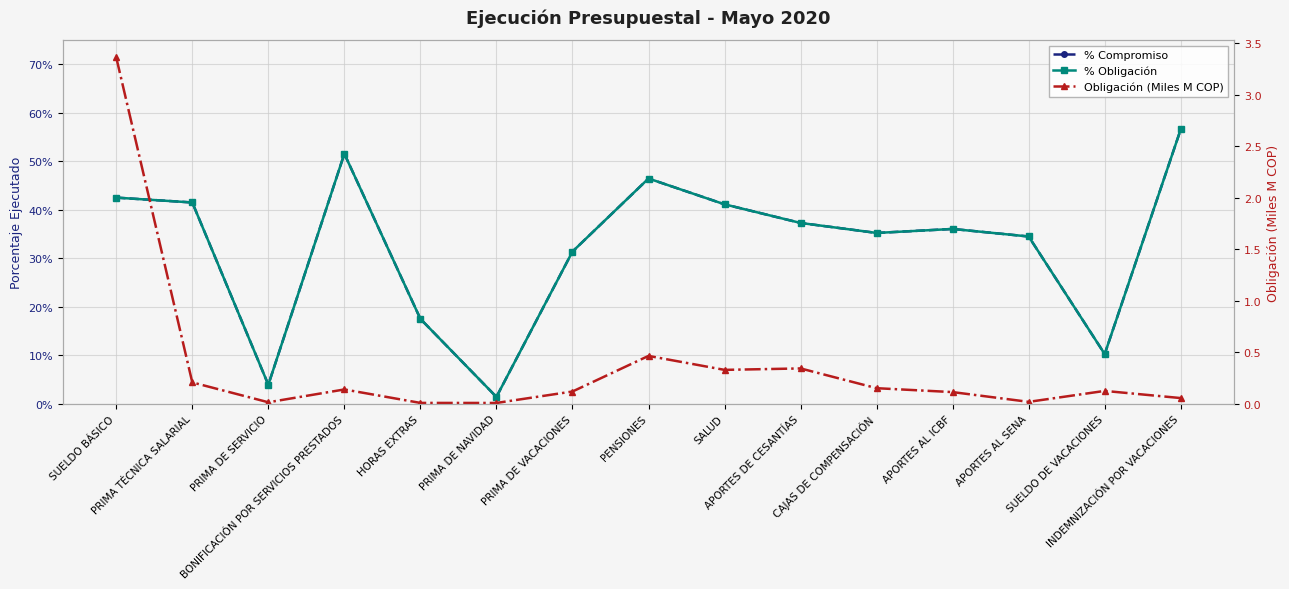

In Obligación (Miles M COP), how many points are higher than both neighbors (excluding endpoints)?

4